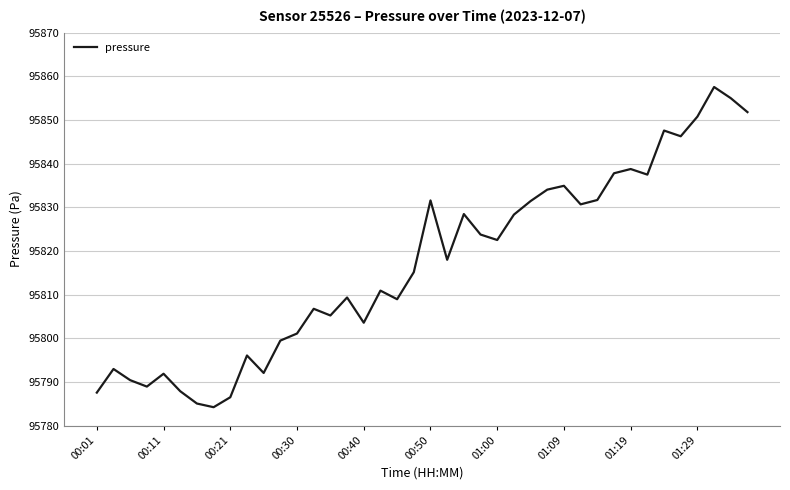

What is the minimum value shown in the chart?

95784.2